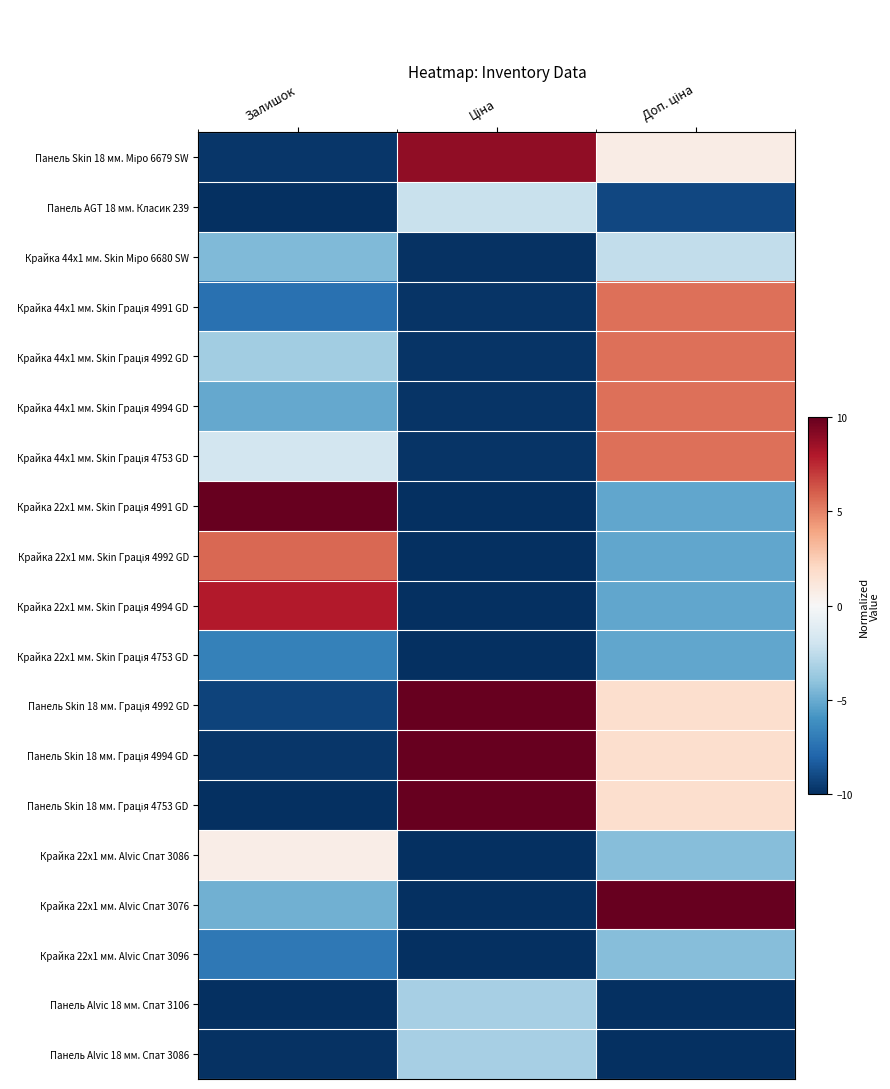

The Крайка 22x1 мм. Skin Грація 4753 GD series shows -17.3 at Ціна. True or false?

False